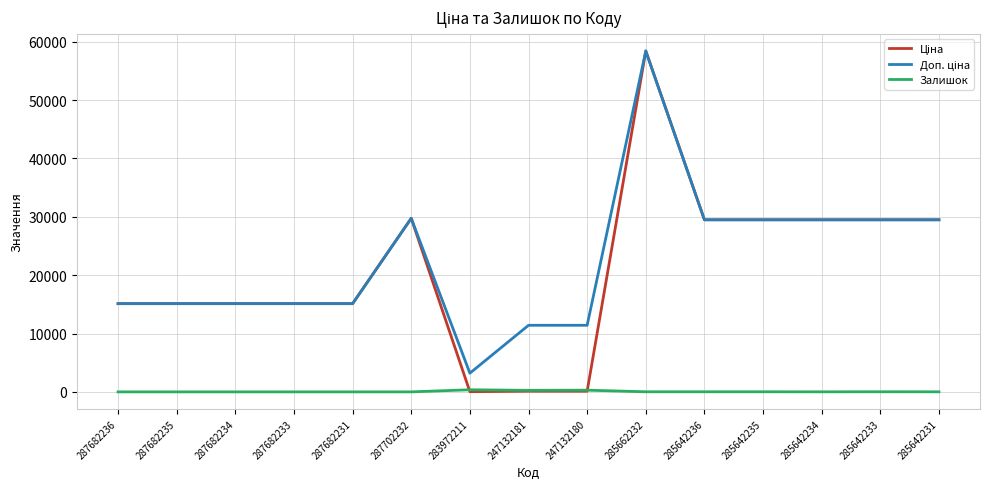

True or false: Залишок has a value of 16.0 at 285642233.

True